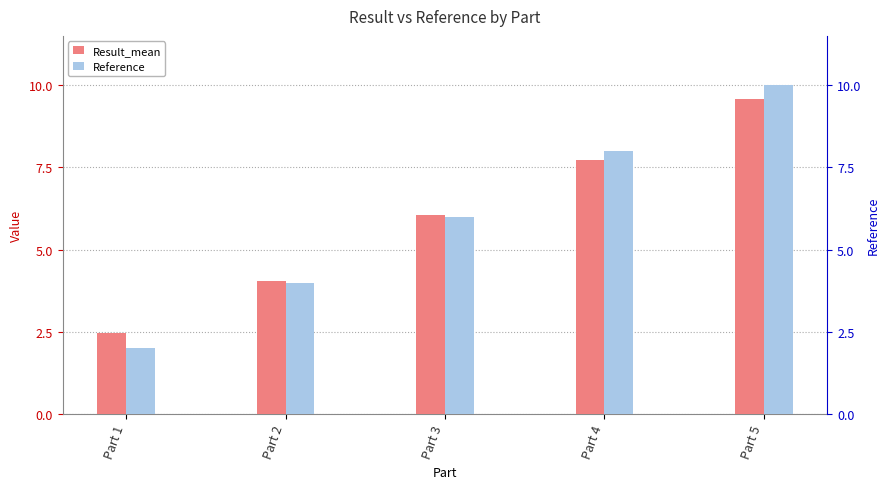

What is the difference between the second highest and minimum values in the Reference series?

6.0